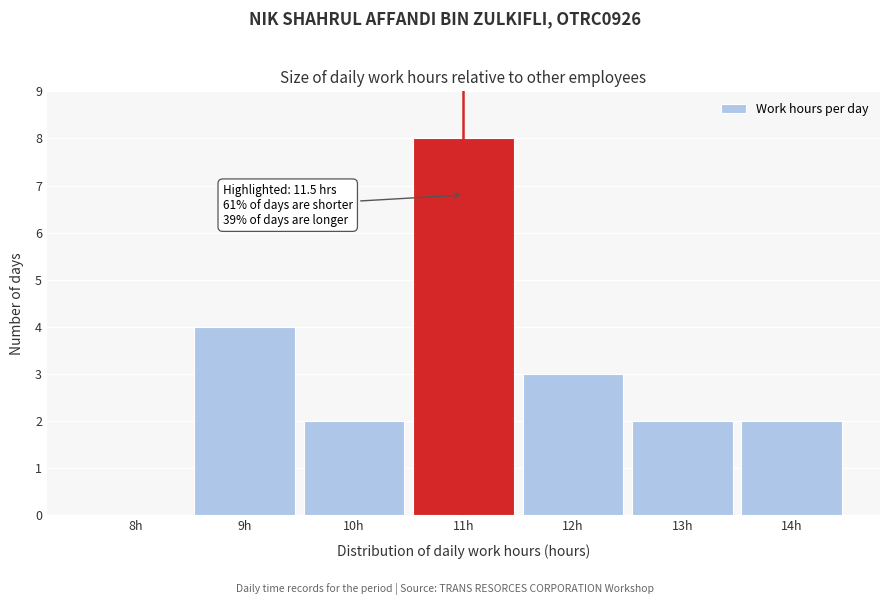

Reading left to right, transcribe all the data shown in this chart.

8h=0	9h=4	10h=2	11h=8	12h=3	13h=2	14h=2